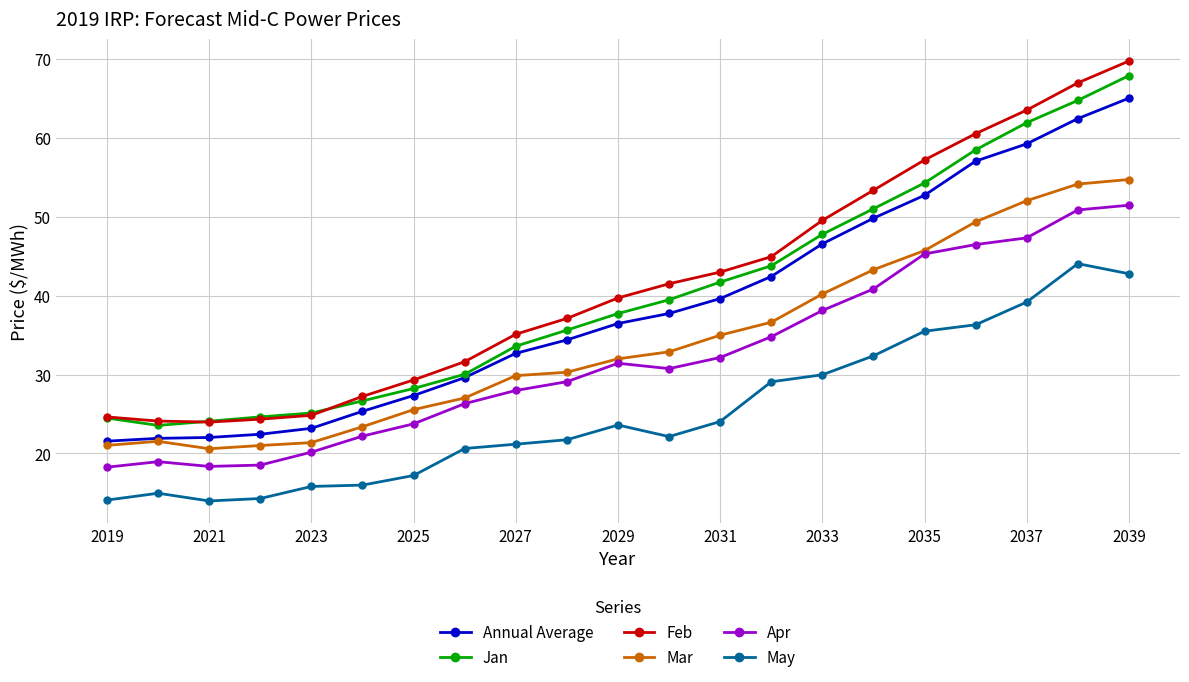

What is the value of the Annual Average point at the 15th from the left?

46.6